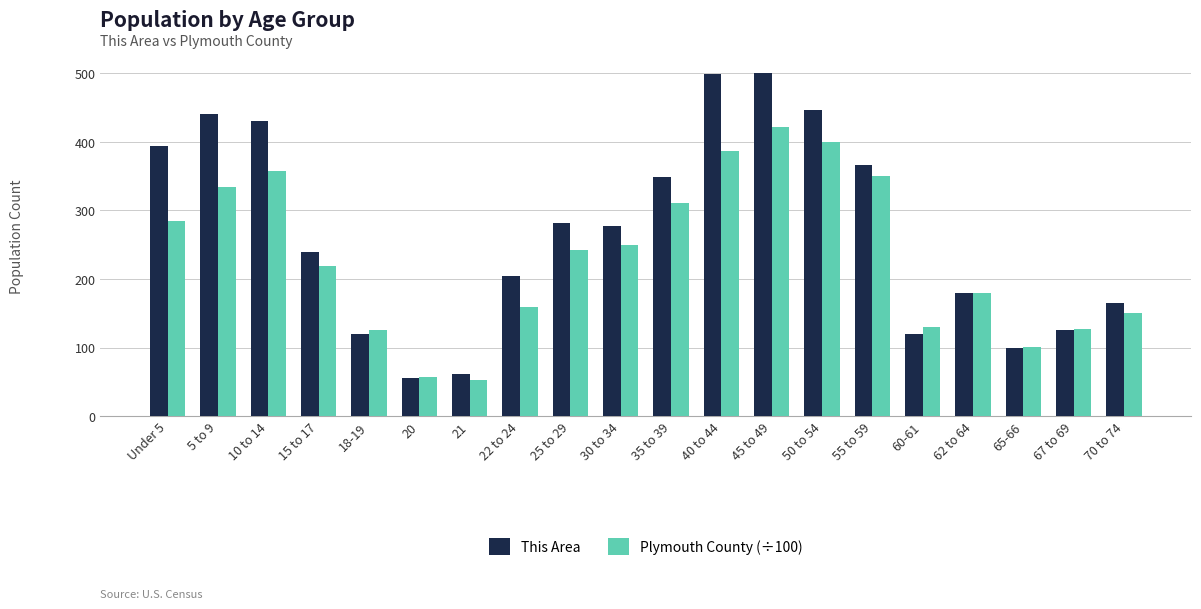

Where does the This Area series first go above 278?

Under 5